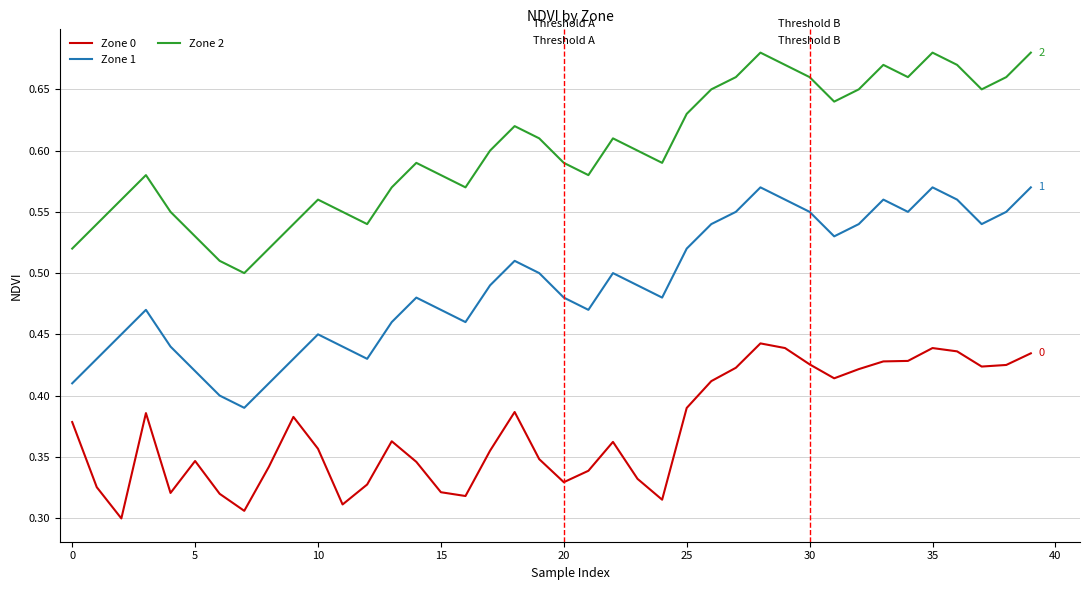

True or false: Zone 2 and Zone 1 intersect in this chart.

False